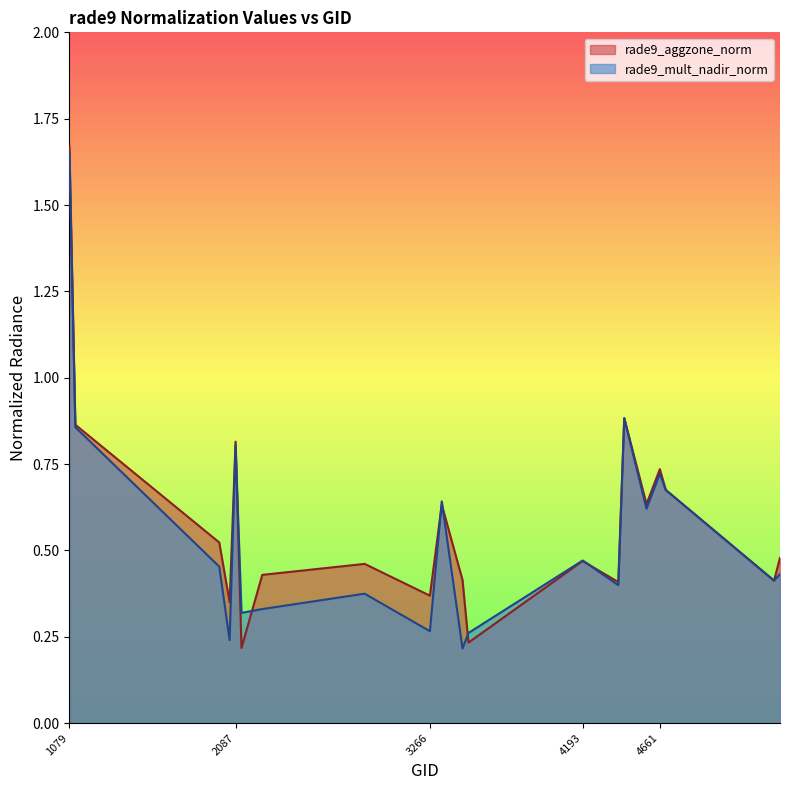

How many lines are shown in the chart?

2